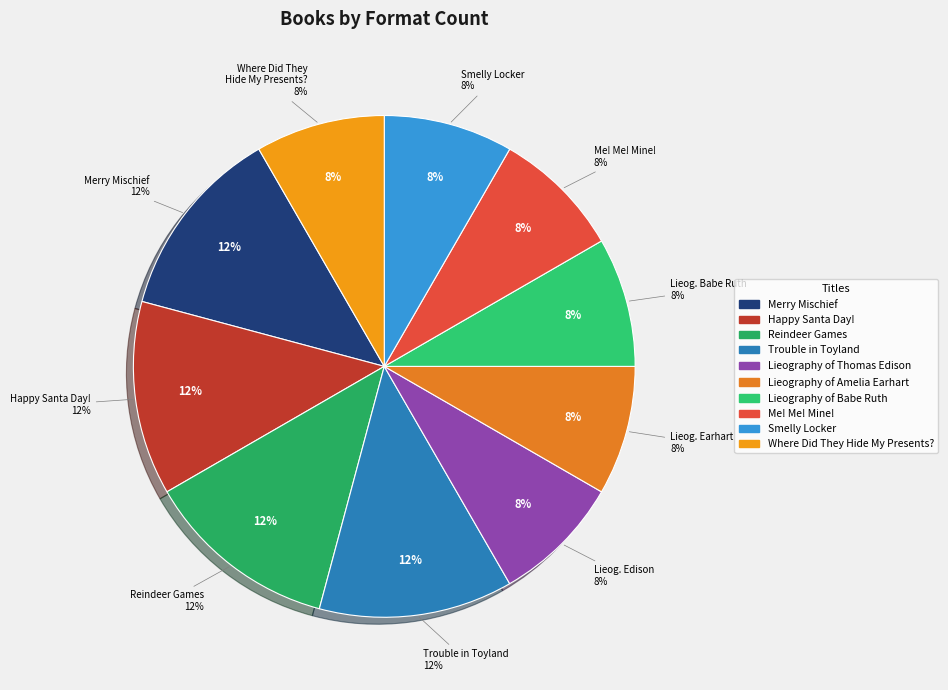

Do Lieography of Babe Ruth and Reindeer Games together represent more than half of the pie?

No